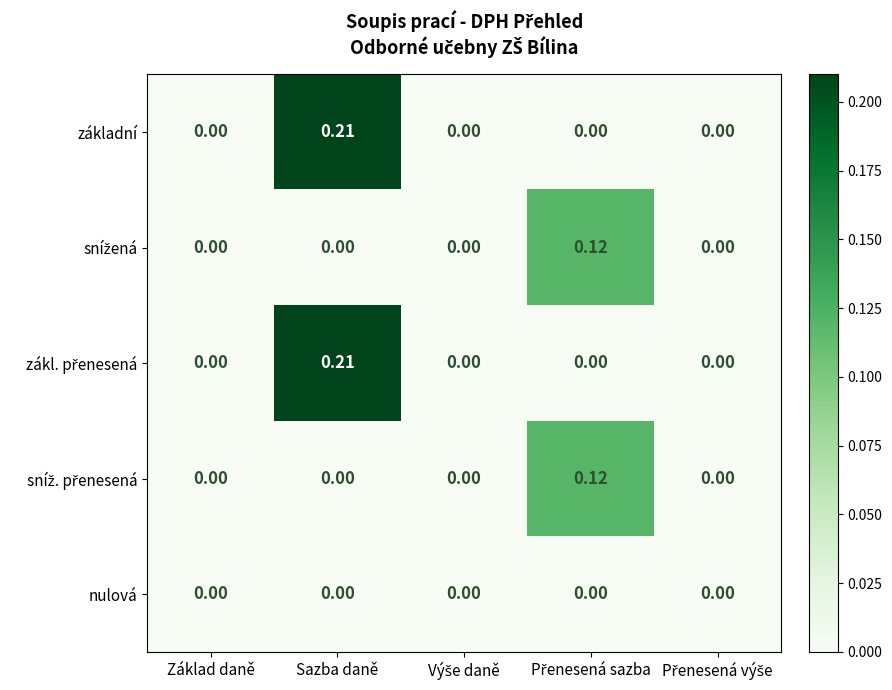

At which category does the chart reach its peak across all series?

Sazba daně